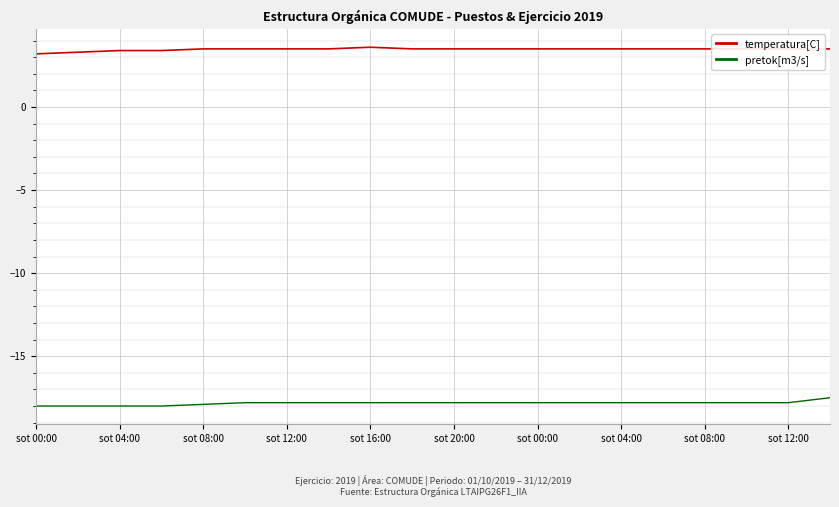

Rank the series by their maximum value, from highest to lowest.

temperatura[C], pretok[m3/s]